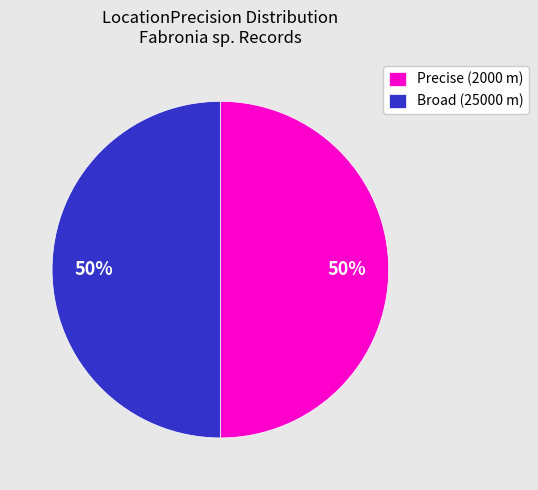

Combined, do Broad (25000 m) and Precise (2000 m) account for over 50%?

Yes